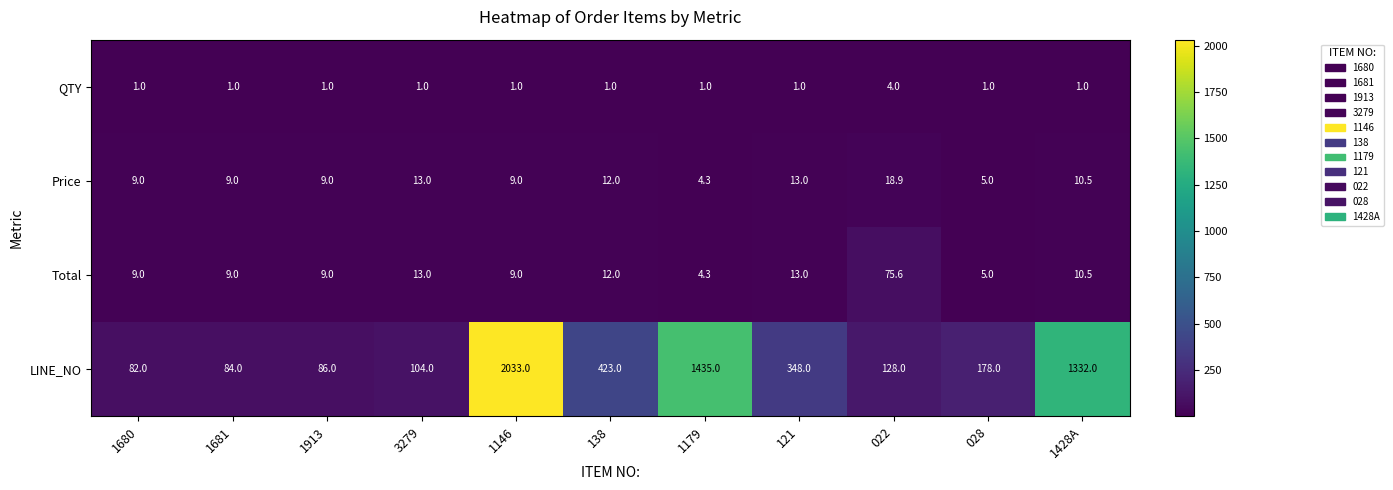

Between 1913 and 121, which series saw the biggest shift?

LINE_NO